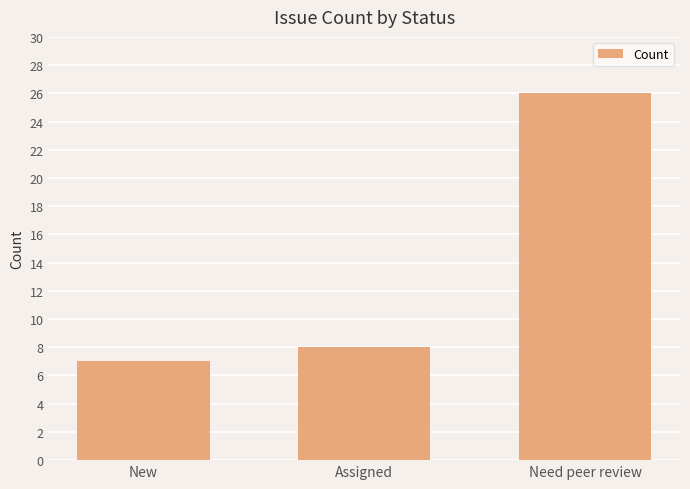

What is the approximate value at New, to the nearest 5?

5